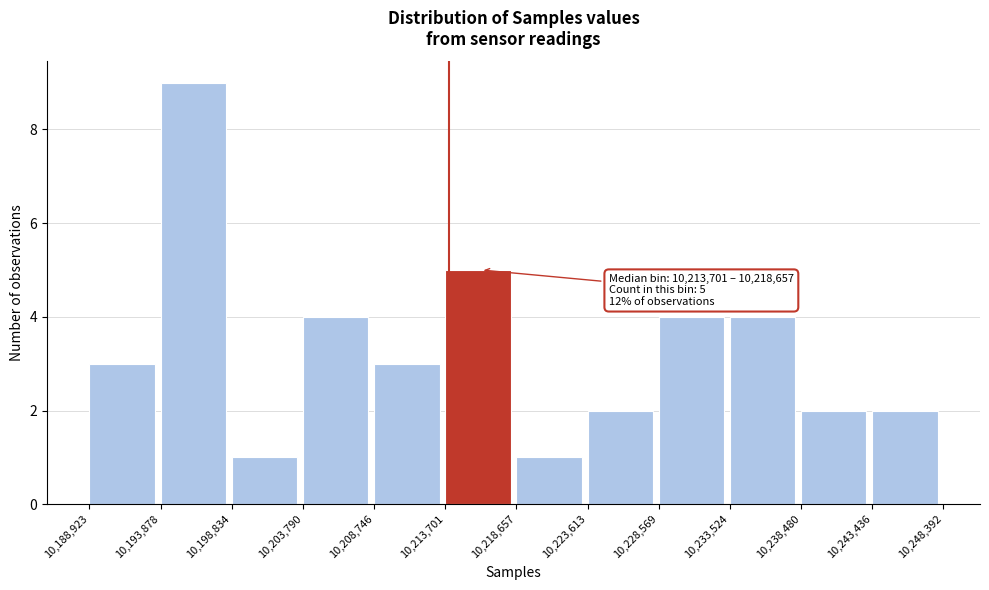

Over which range of the x-axis is the bar tallest?

10,193,878 to 10,198,834